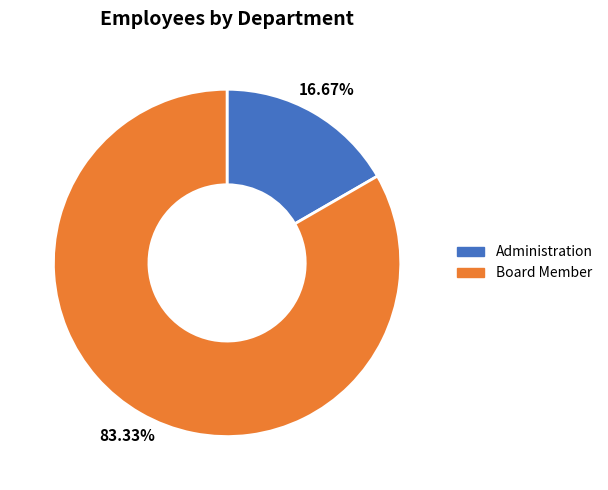

The Board Member slice represents 83% of the pie. True or false?

True